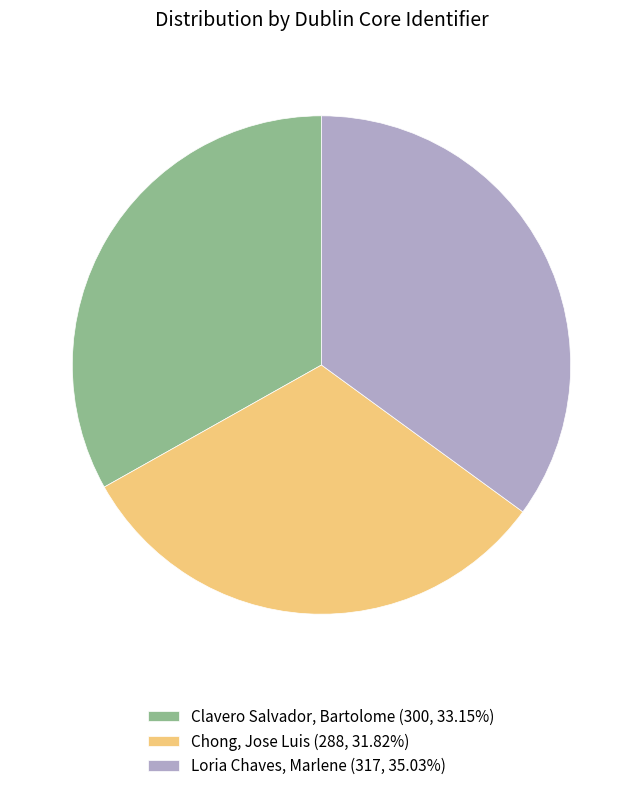

Which slice is the smallest?

Chong, Jose Luis